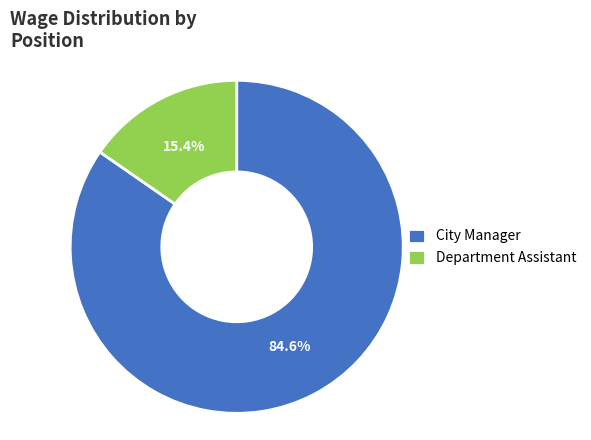

What is the smallest slice in the pie chart?

Department Assistant